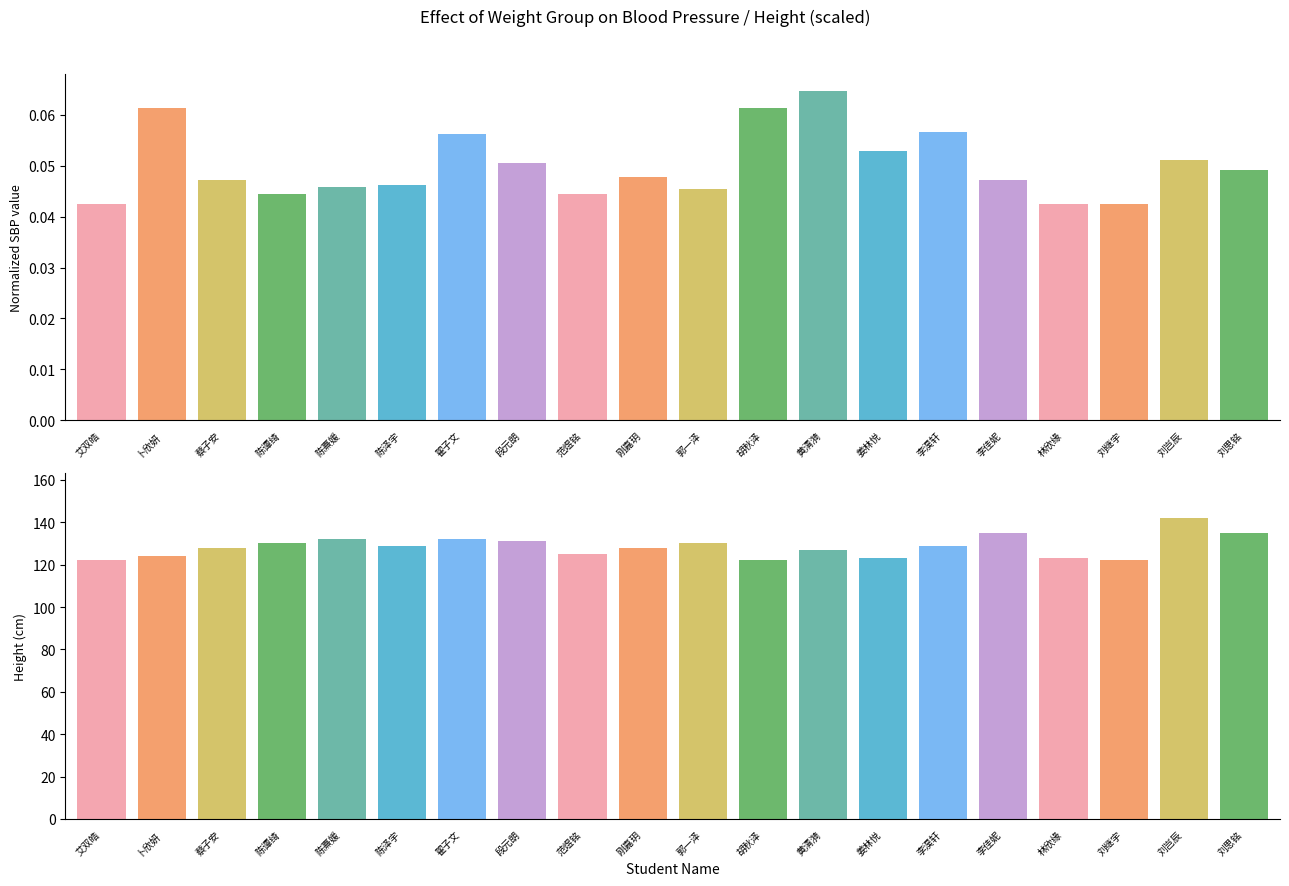

Reading left to right, extract all data points from this chart.

收缩压(mmHg)(*): 0.0	0.1	0.0	0.0	0.0	0.0	0.1	0.1	0.0	0.0	0.0	0.1	0.1	0.1	0.1	0.0	0.0	0.0	0.1	0.0
身高(cm)(*): 122.0	124.0	128.0	130.0	132.0	129.0	132.0	131.0	125.0	128.0	130.0	122.0	127.0	123.0	129.0	135.0	123.0	122.0	142.0	135.0